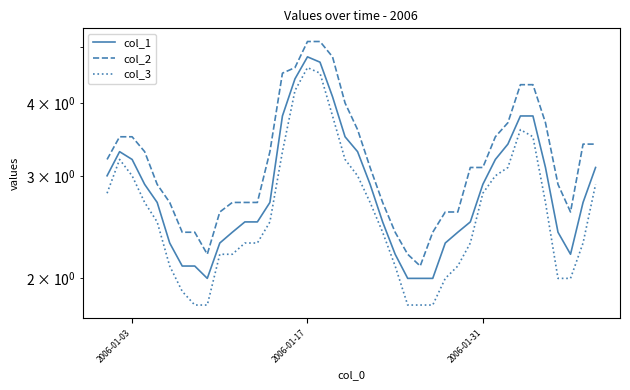

True or false: col_1 has a value of 3.0 at 2006-01-03.

True